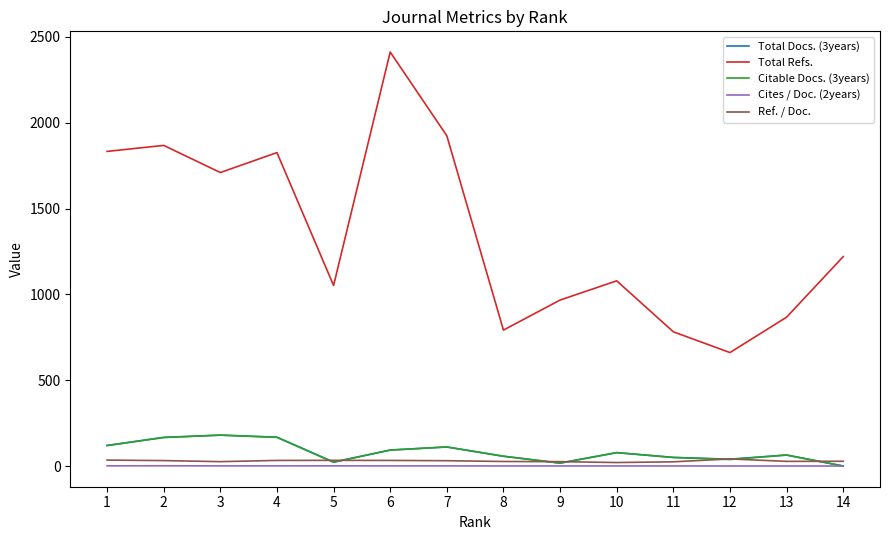

After their last crossing, which series has the higher values: Ref. / Doc. or Citable Docs. (3years)?

Ref. / Doc.